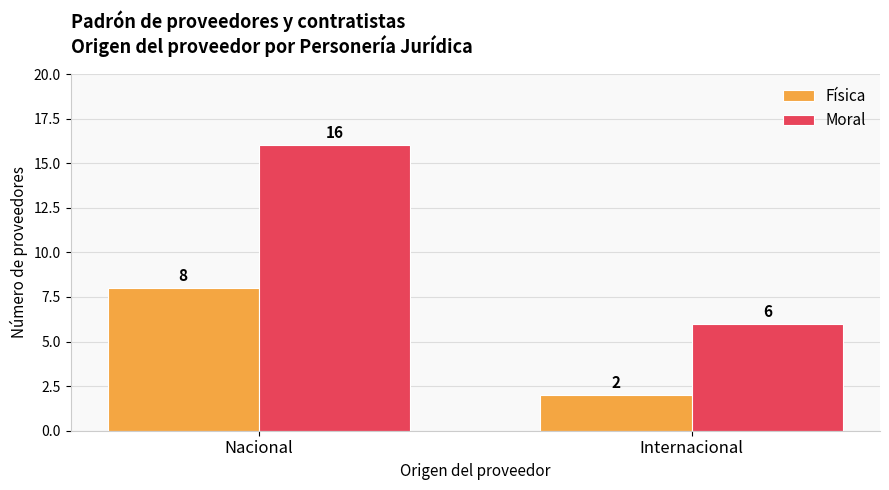

List the series in order of their peak value, lowest first.

Física, Moral